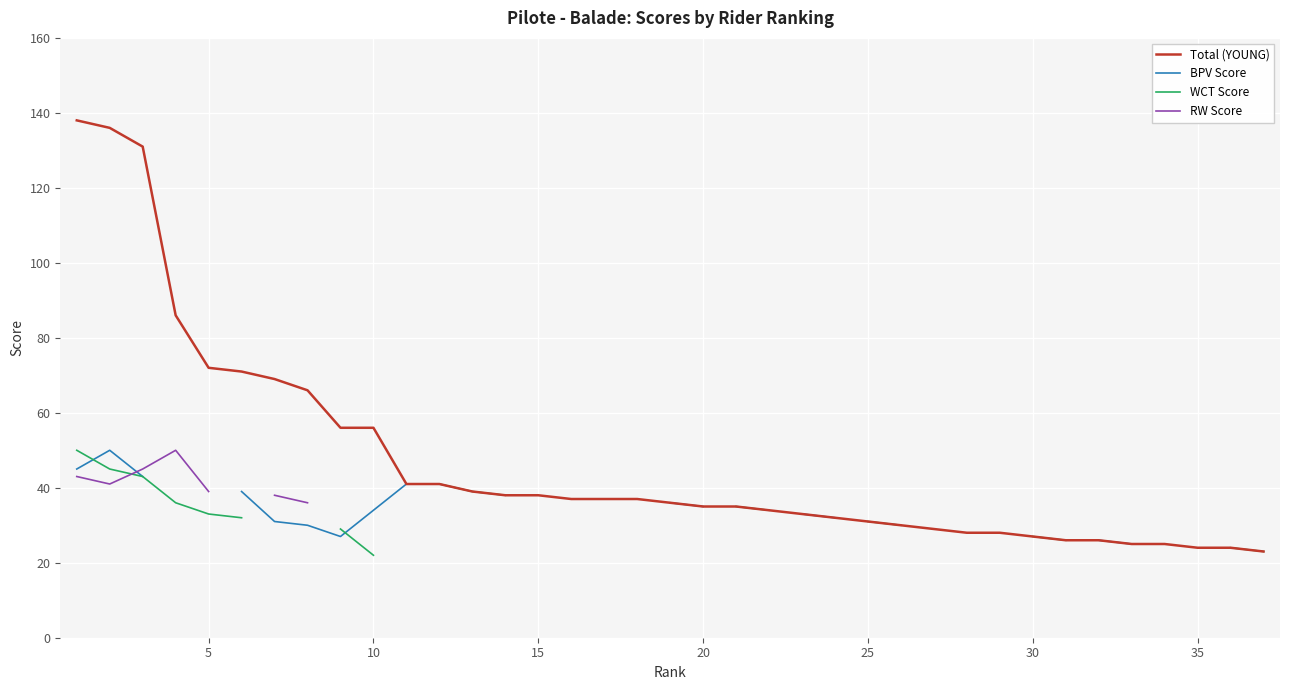

The value of Total (YOUNG) at 20 is 7.5. True or false?

False